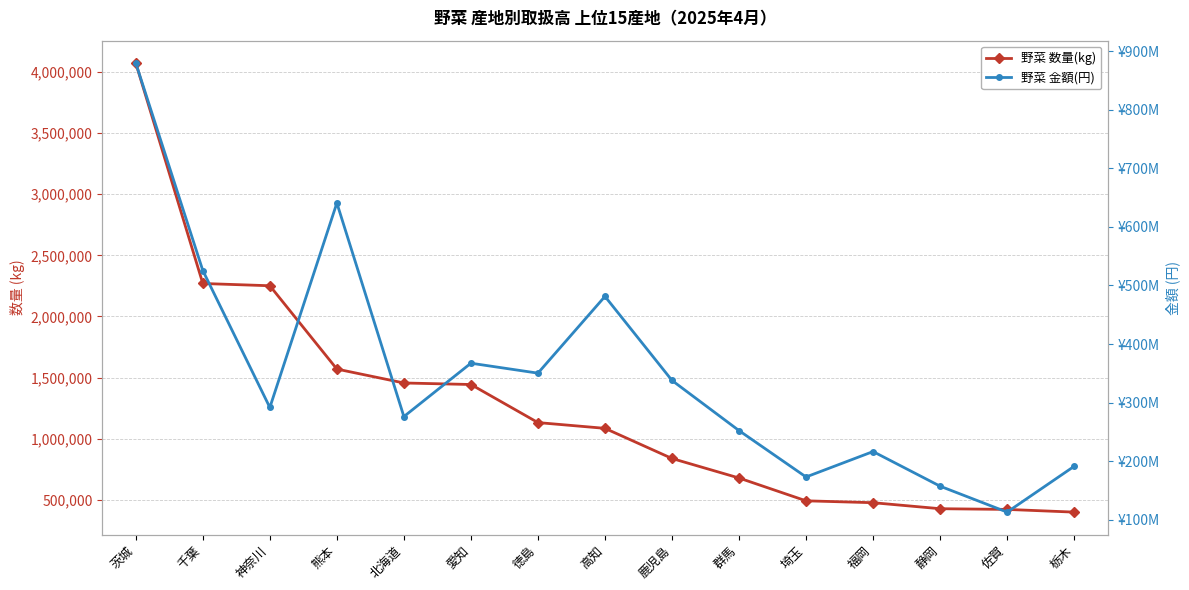

At which category is the sum across all series the highest?

茨城